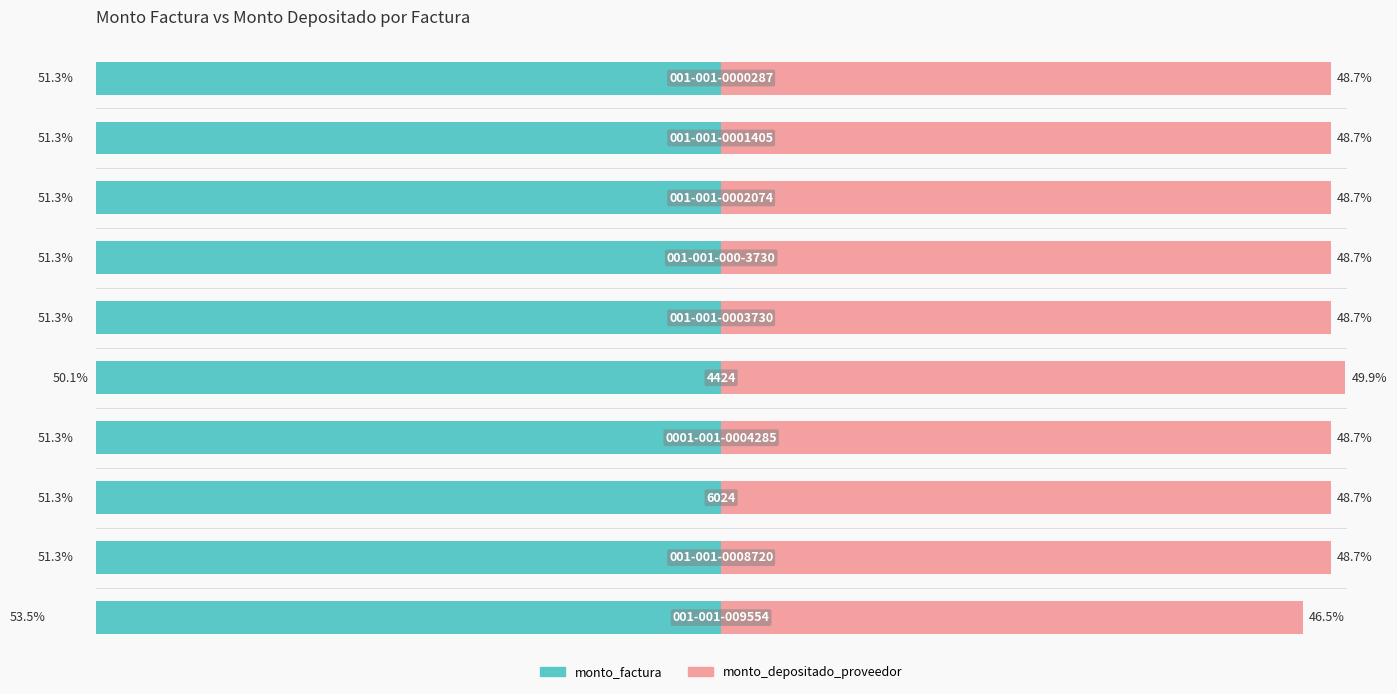

What is the difference between the monto_factura values at 4 and 7?

1.2